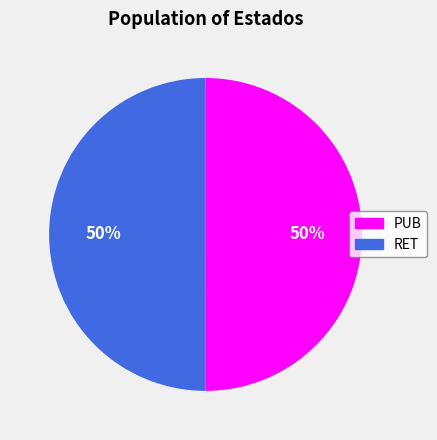

Is the sum of PUB and RET greater than half?

Yes